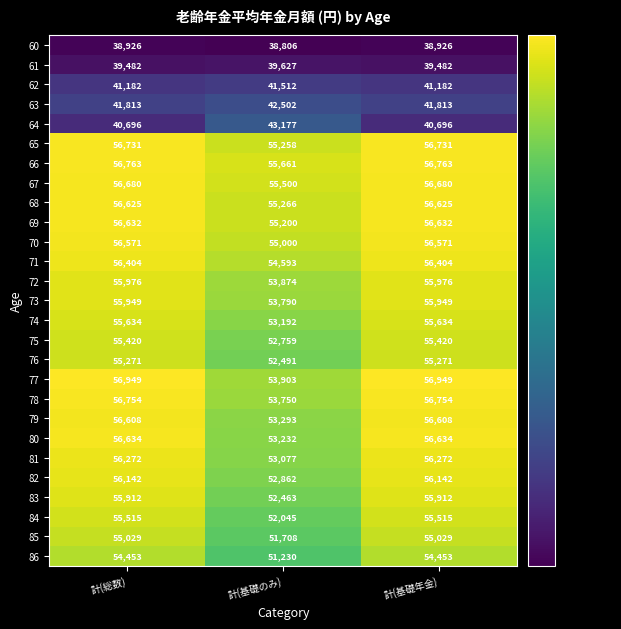

True or false: 84 has a value of 81458 at 計(基礎のみ).

False